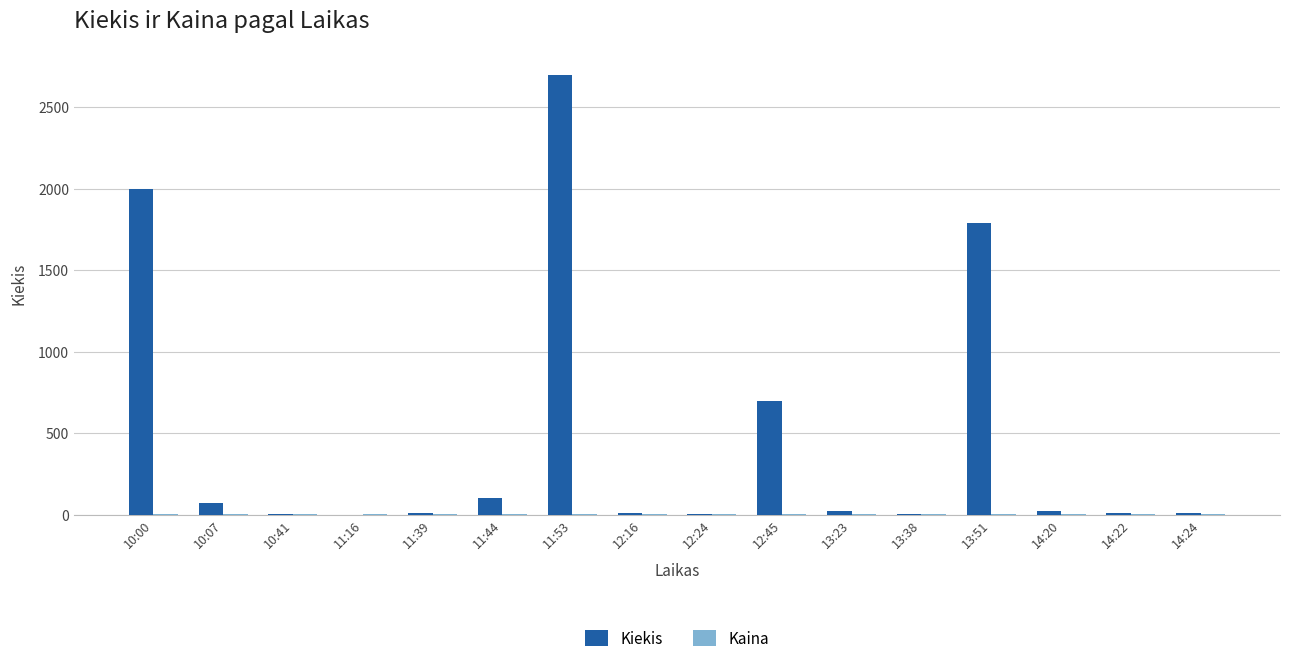

Where is Kiekis nearest to the value 1350?

13:51